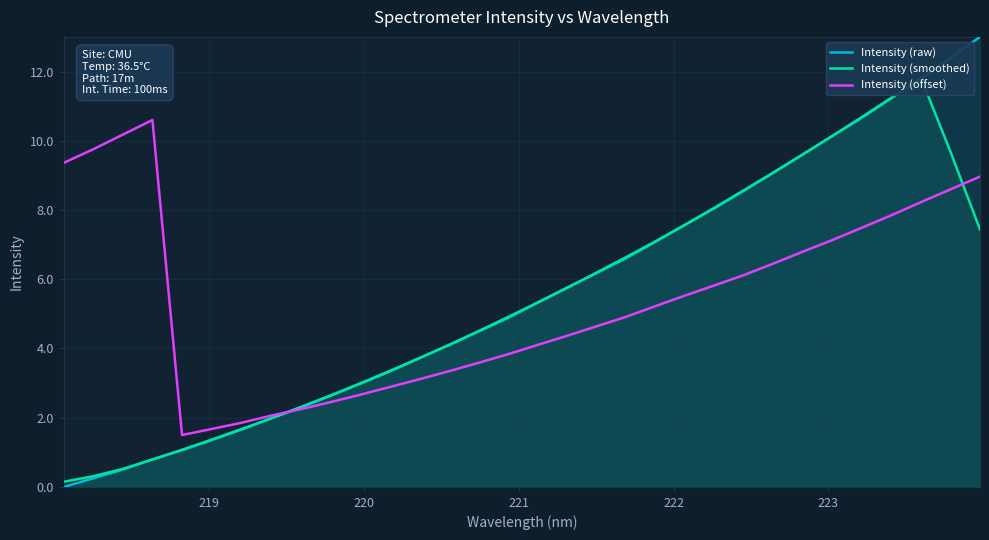

What is the highest value of the Intensity (raw) series?

13.0